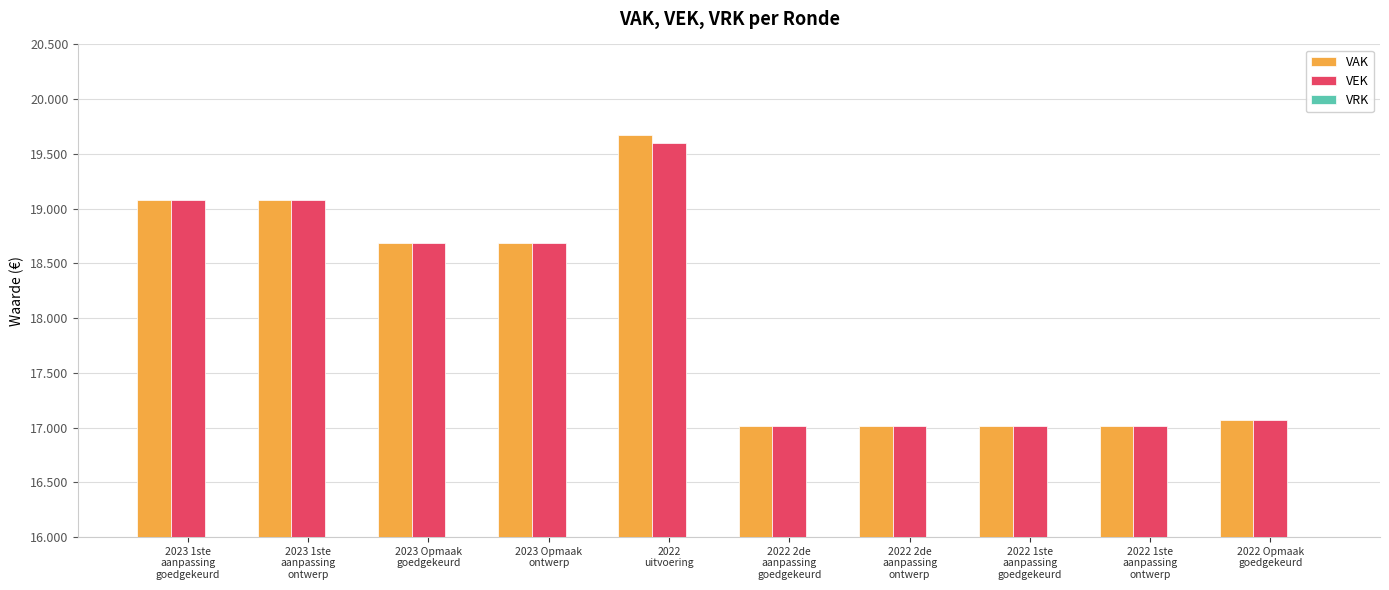

Does the chart contain stacked bars?

No